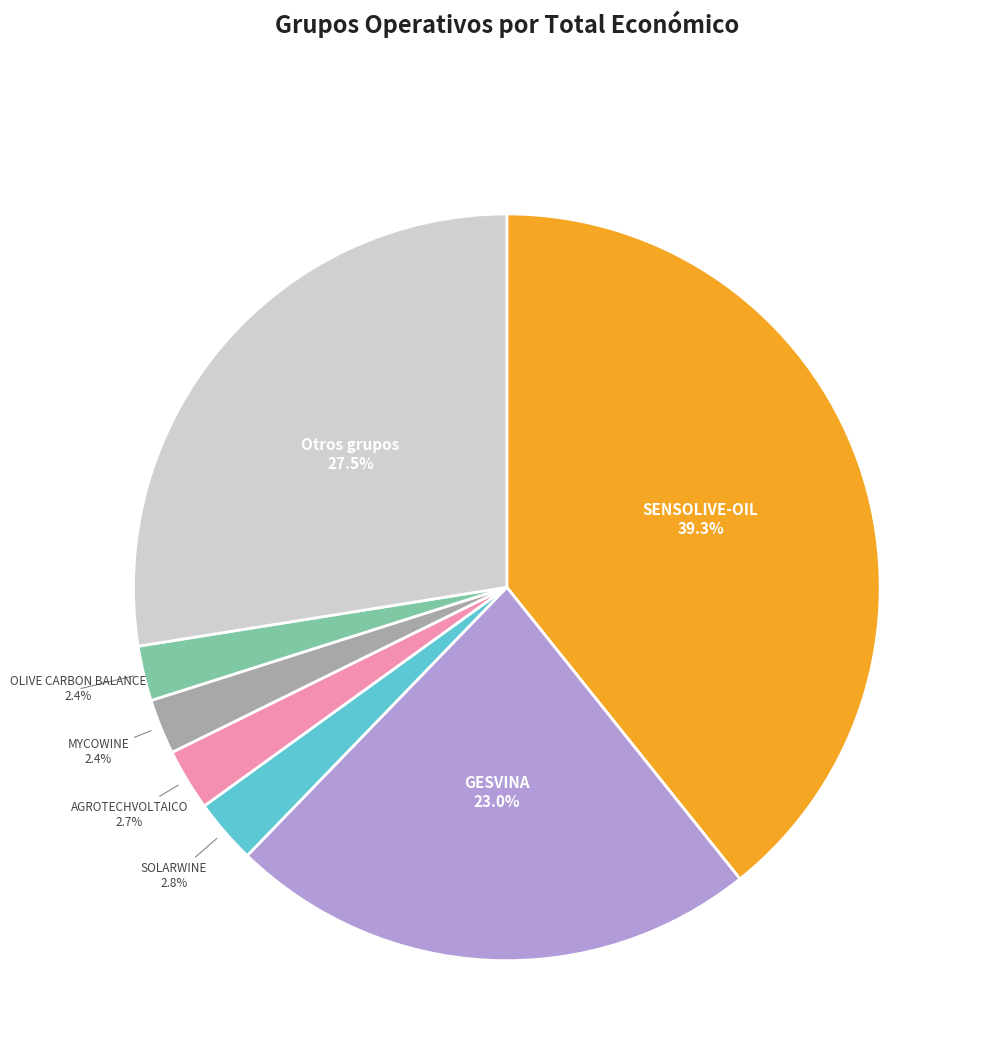

Does any single category account for the majority?

No